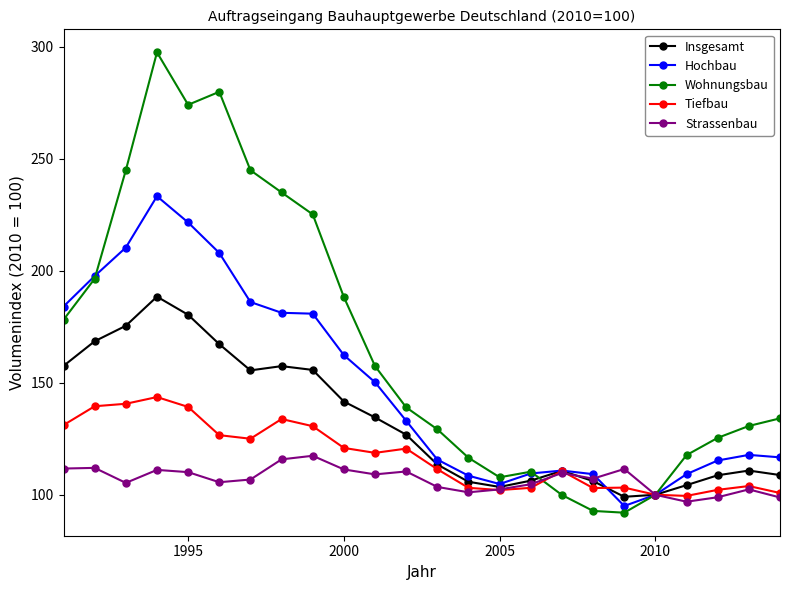

What is the sum of all Wohnungsbau values?

4018.7